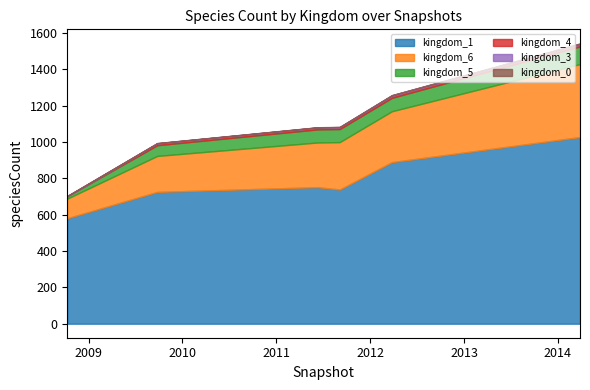

True or false: kingdom_3 has more than 0 points higher than both neighbors.

False